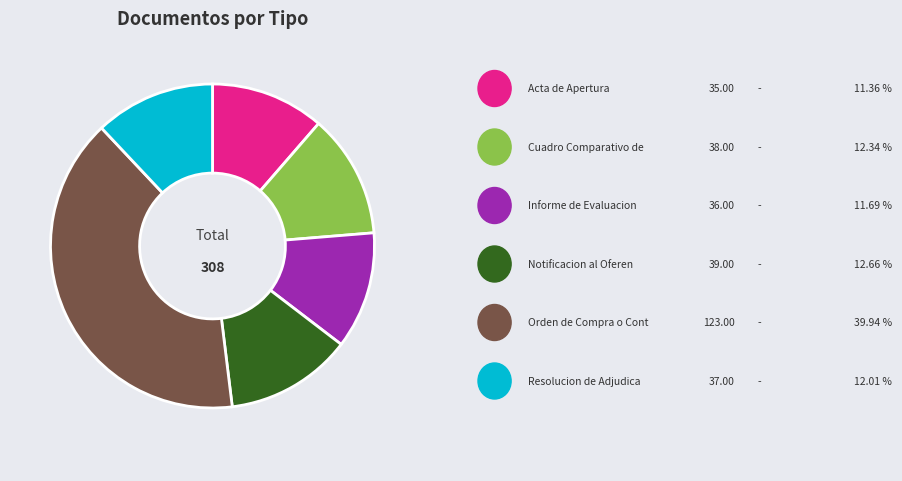

Is there any slice that represents more than half of the pie?

No